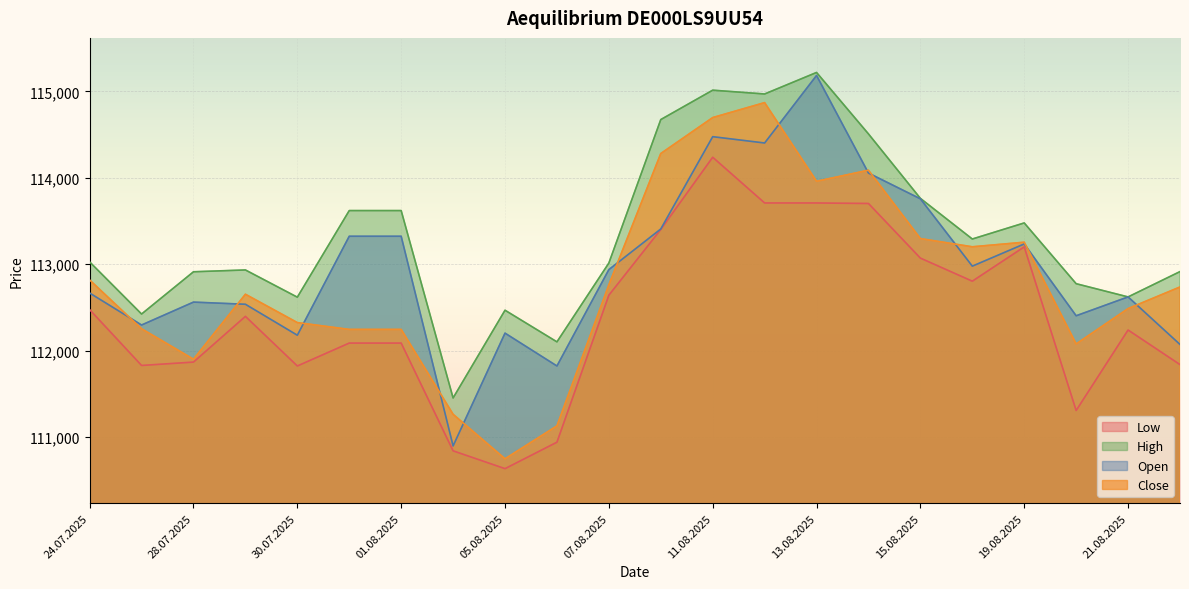

Where is the first local minimum for Low?

25.07.2025